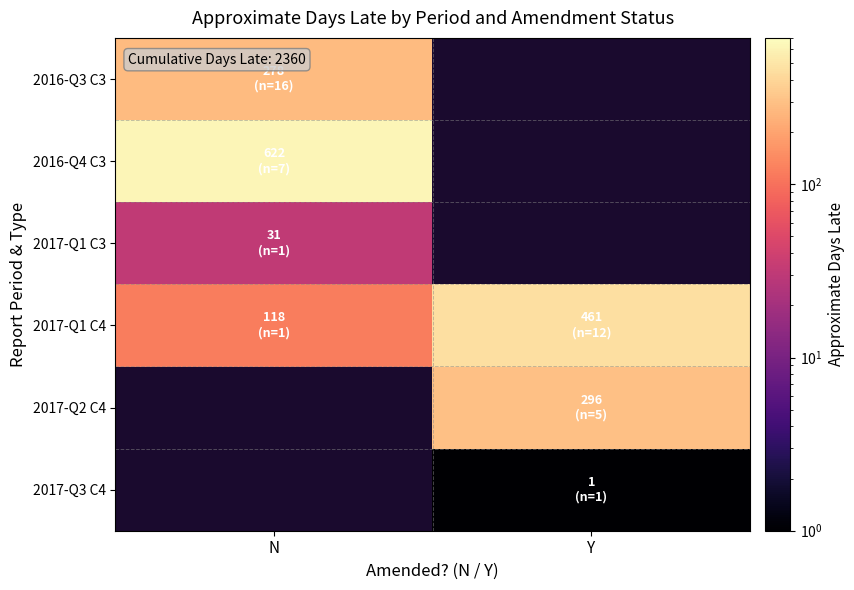

At how many categories does at least one series exceed 550?

1